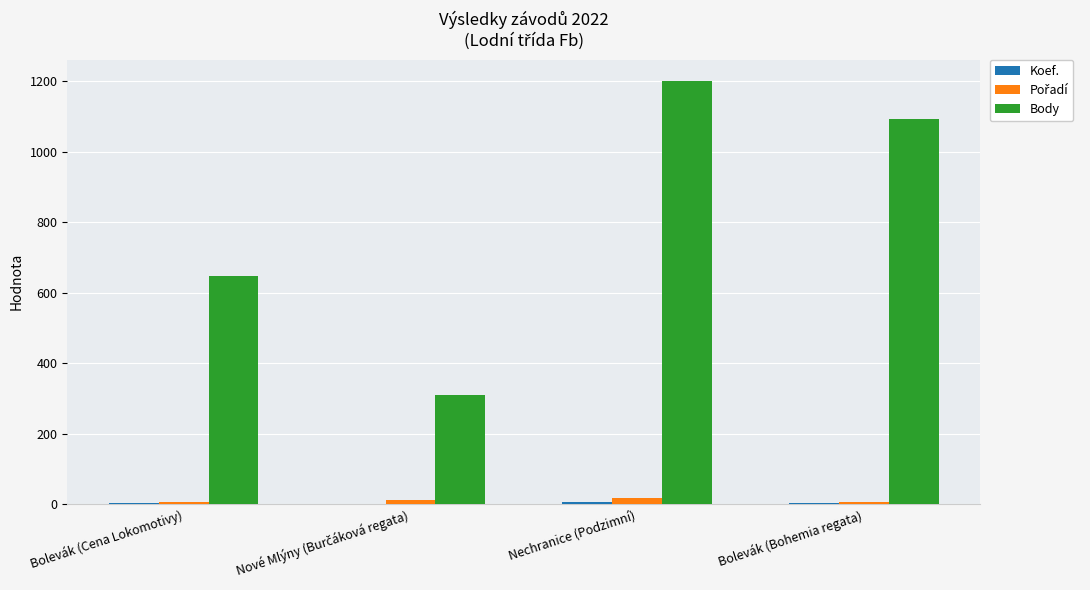

At which category is the sum across all series the highest?

Nechranice (Podzimní)